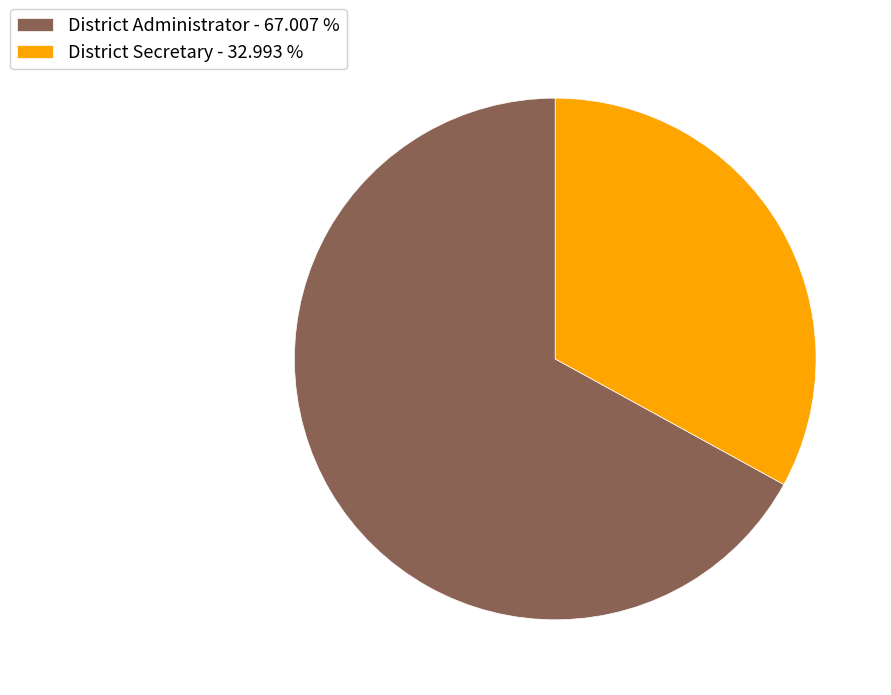

Approximately how many times larger is the value at District Administrator - 67.007 % compared to District Secretary - 32.993 %?

2.0